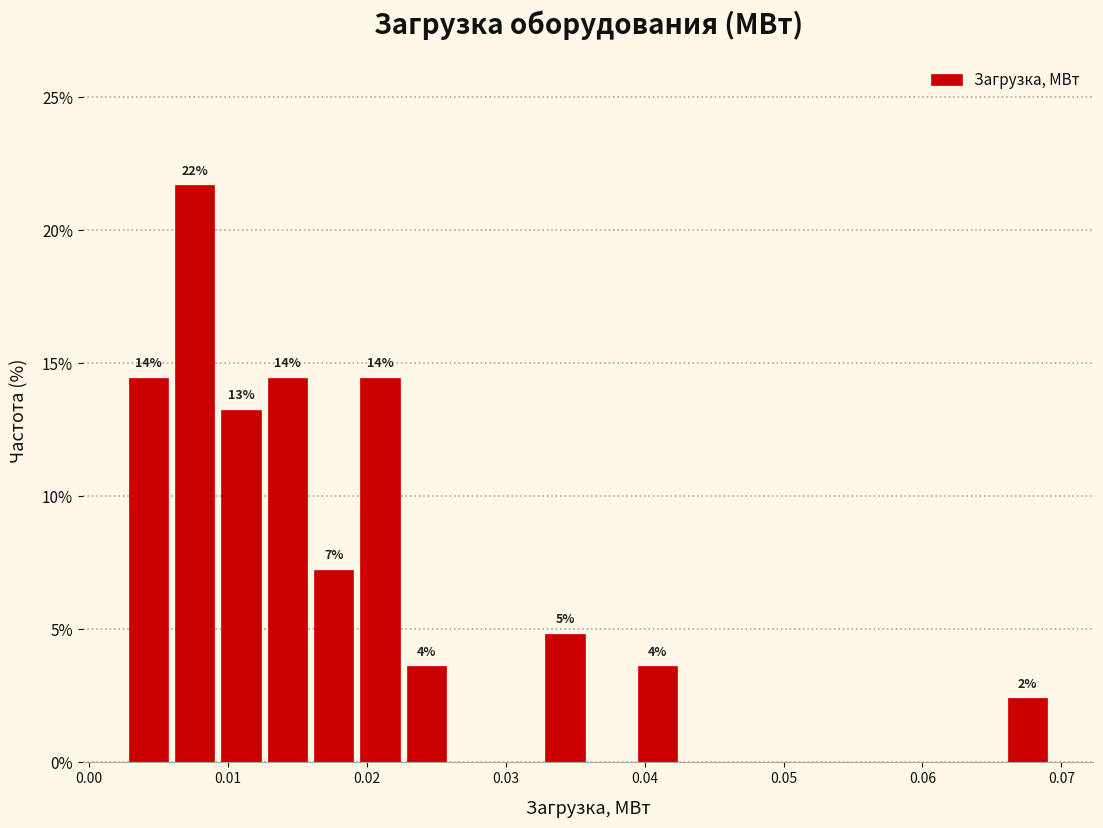

Read against the x-axis, roughly where is the centre of the tallest bar?

0.008